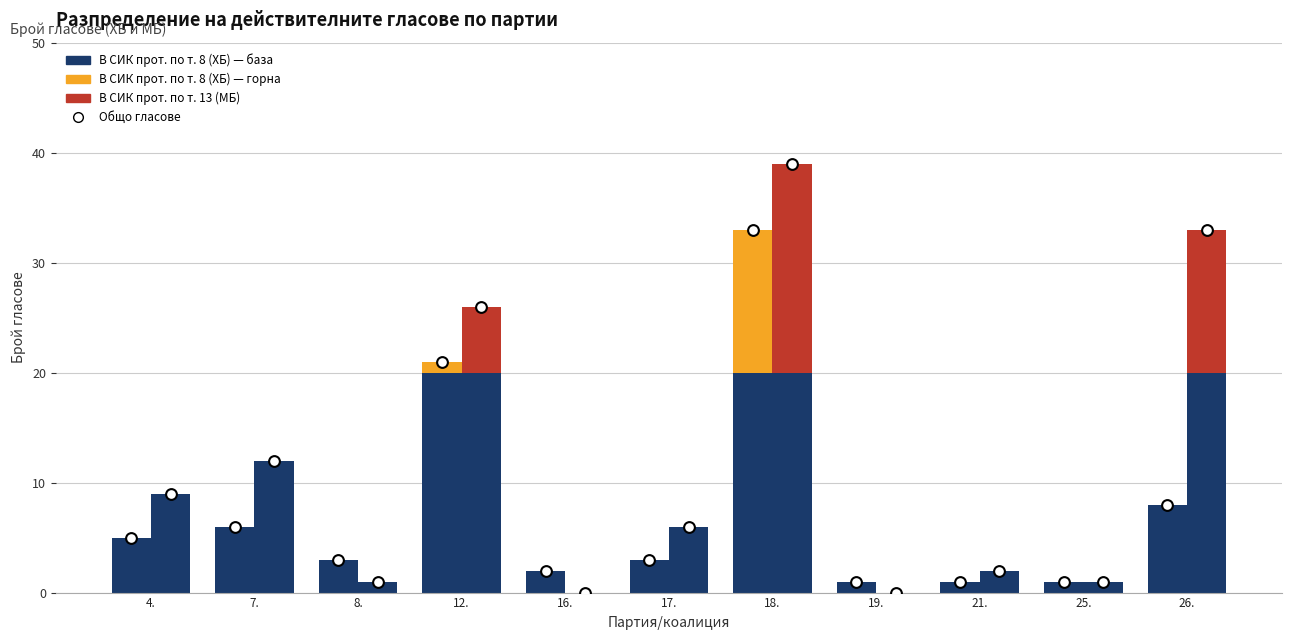

Which series contains the lowest Y value?

В СИК прот. по т. 8 (ХБ) — горе